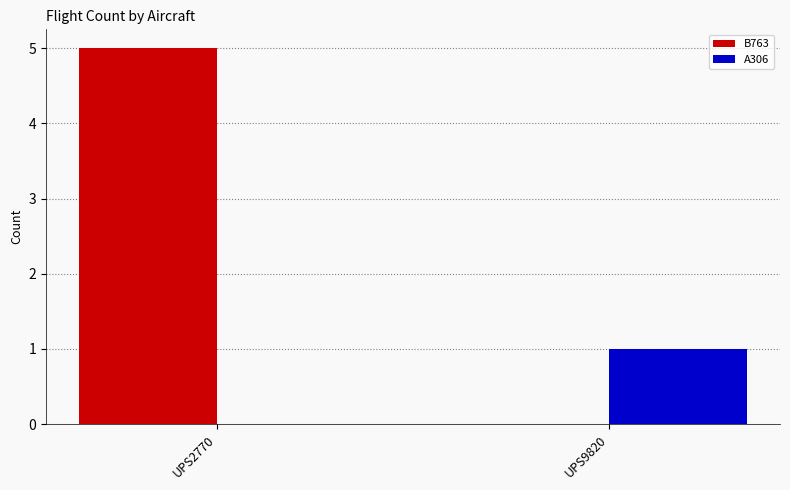

What is the sum of all A306 values?

1